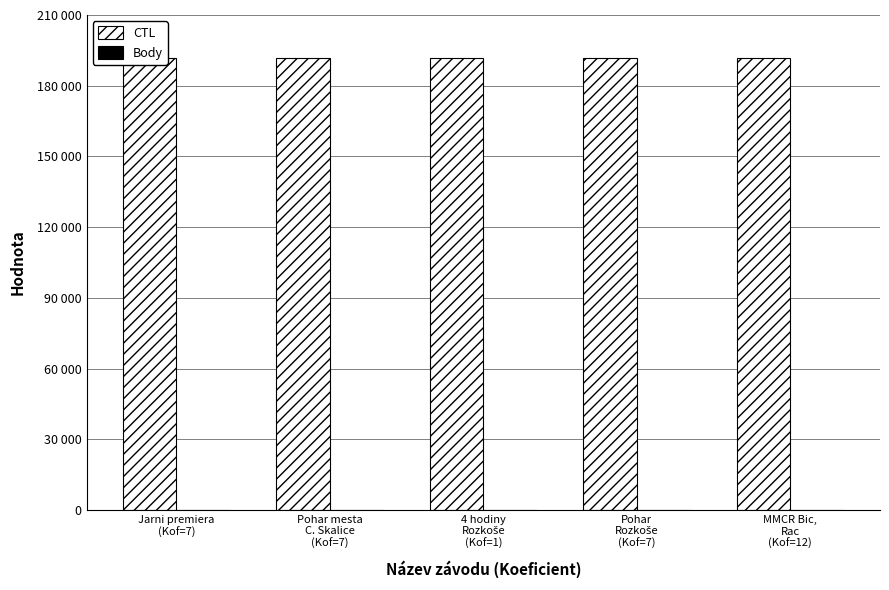

Between Jarni premiera
(Kof=7) and MMCR Bic,
Rac
(Kof=12), which series saw the biggest shift?

CTL